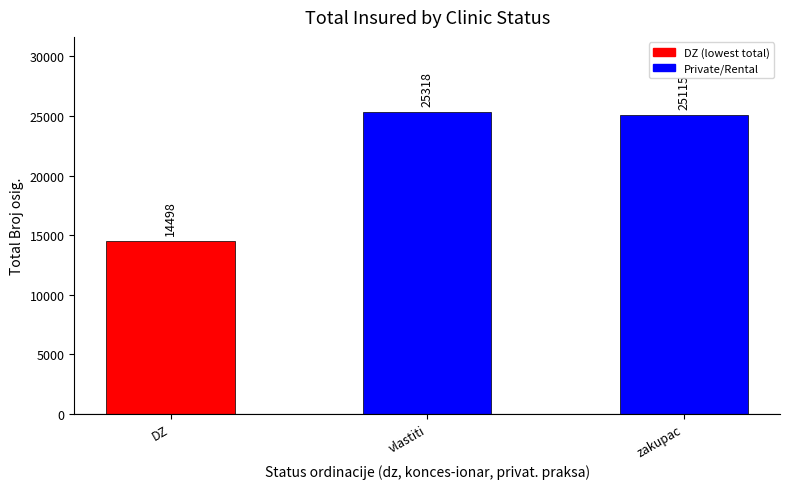

The value at vlastiti is 38959. True or false?

False